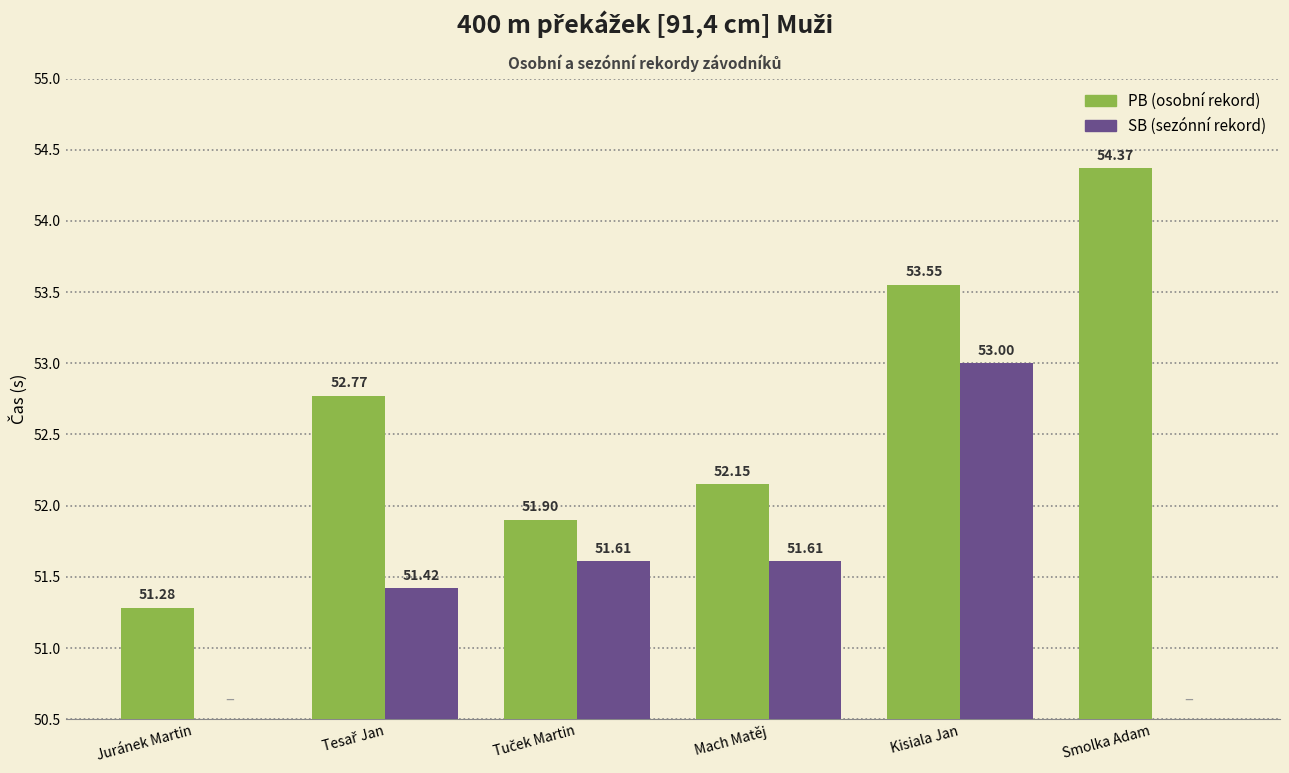

What is the maximum value shown in the chart?

54.4